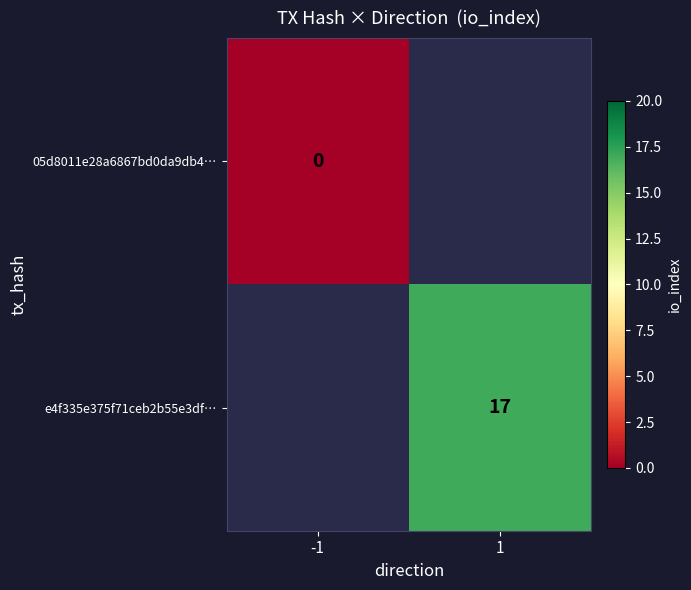

The e4f335e375f71ceb2b55e3df… series shows 17 at 1. True or false?

True